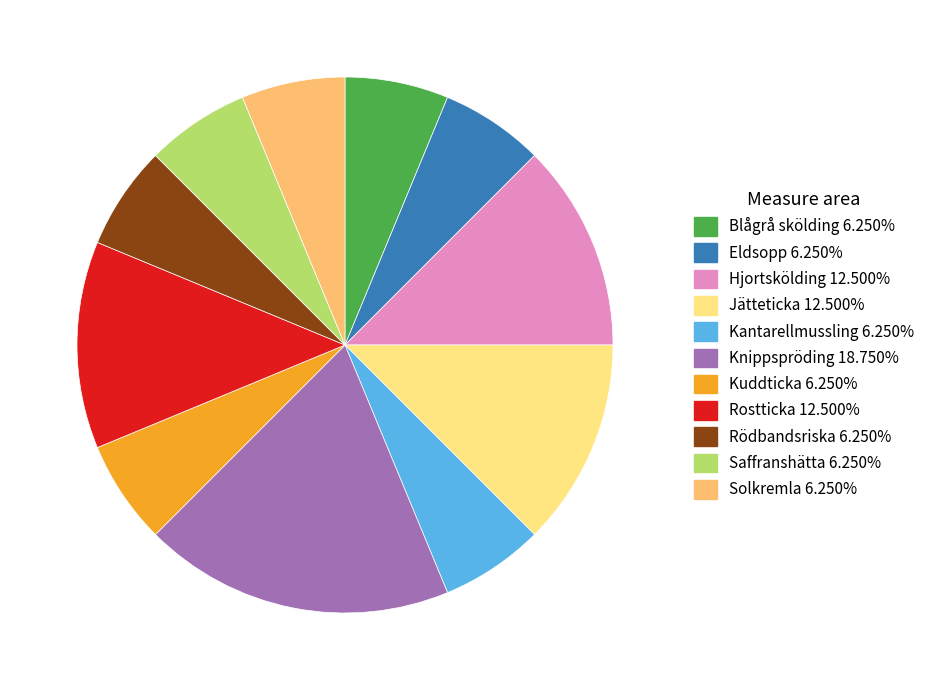

Between Kuddticka and Rostticka, which is larger?

Rostticka